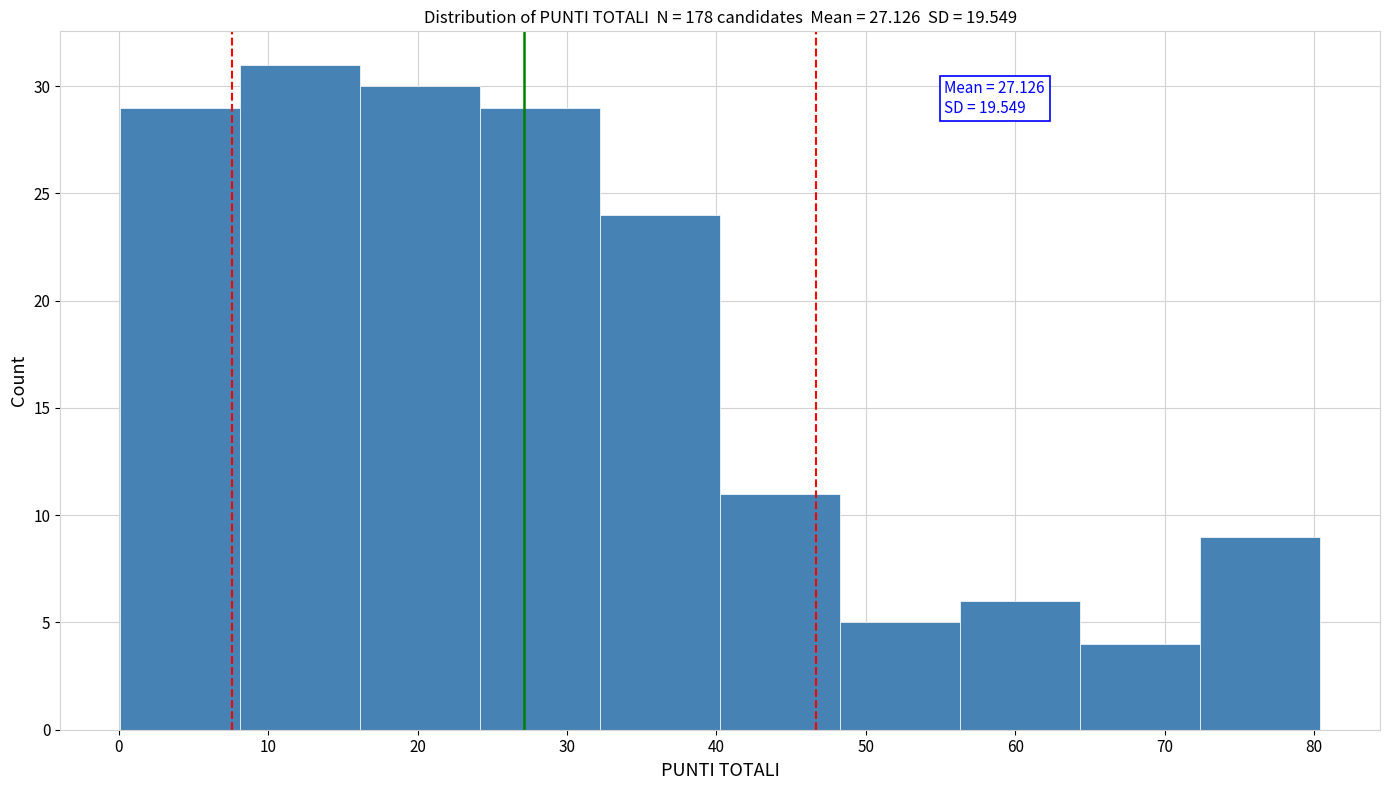

Which range on the x-axis has the tallest bar?

8 to 16